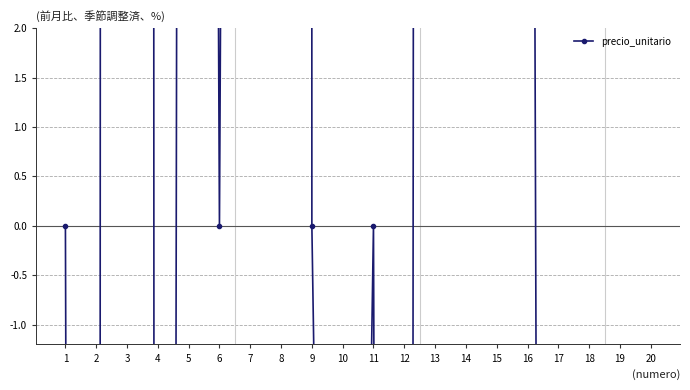

List the labels in order of value, largest first.

14, 8, 3, 13, 5, 7, 16, 15, 1, 6, 9, 11, 20, 10, 17, 18, 12, 19, 4, 2